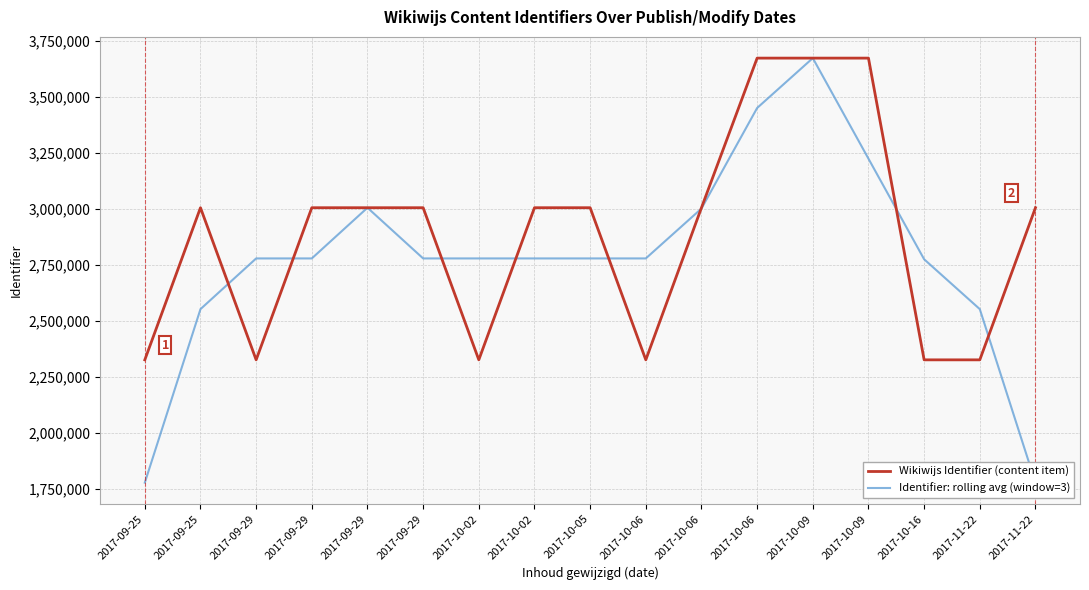

List the series in order of their overall mean, highest first.

Wikiwijs Identifier (content item), Identifier: rolling avg (window=3)